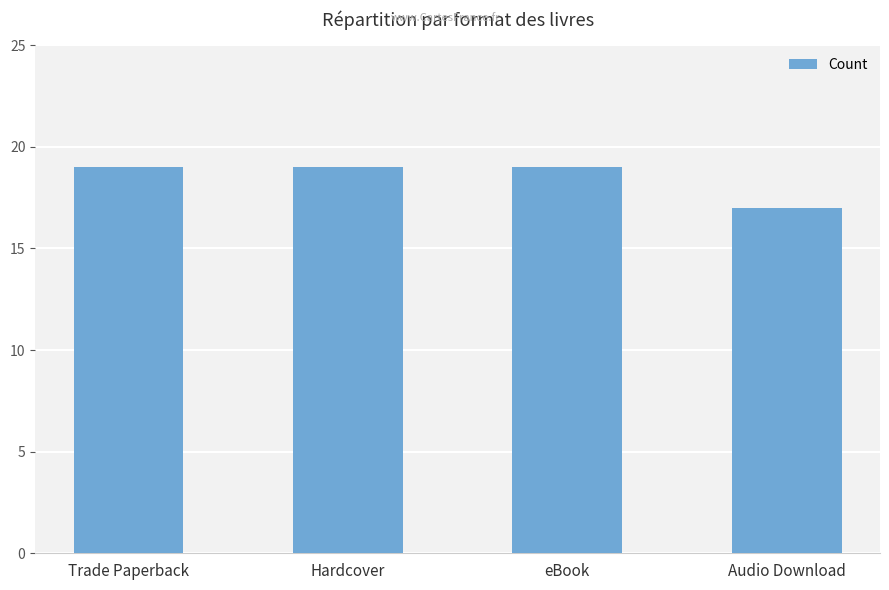

Approximately how many times larger is the value at Audio Download compared to eBook?

0.9